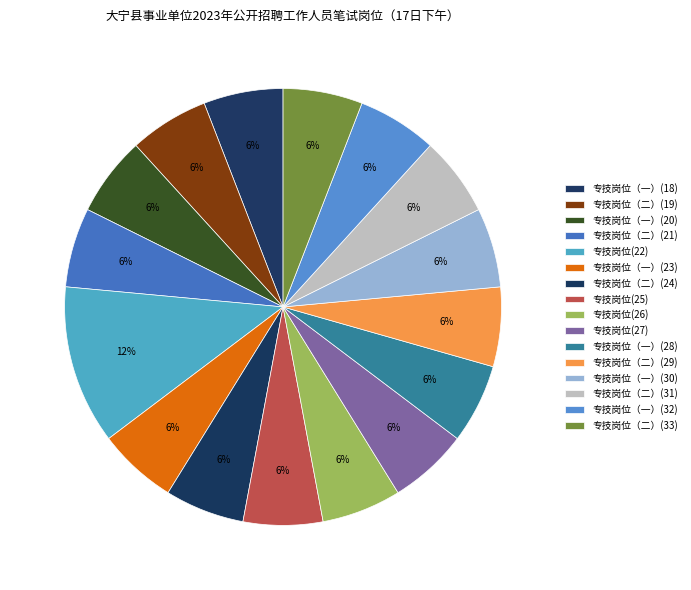

Is there a majority slice in this chart?

No